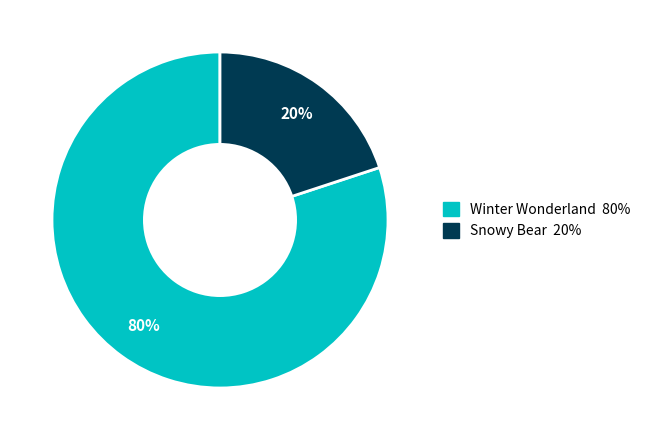

Which has a higher value, Winter Wonderland or Snowy Bear?

Winter Wonderland